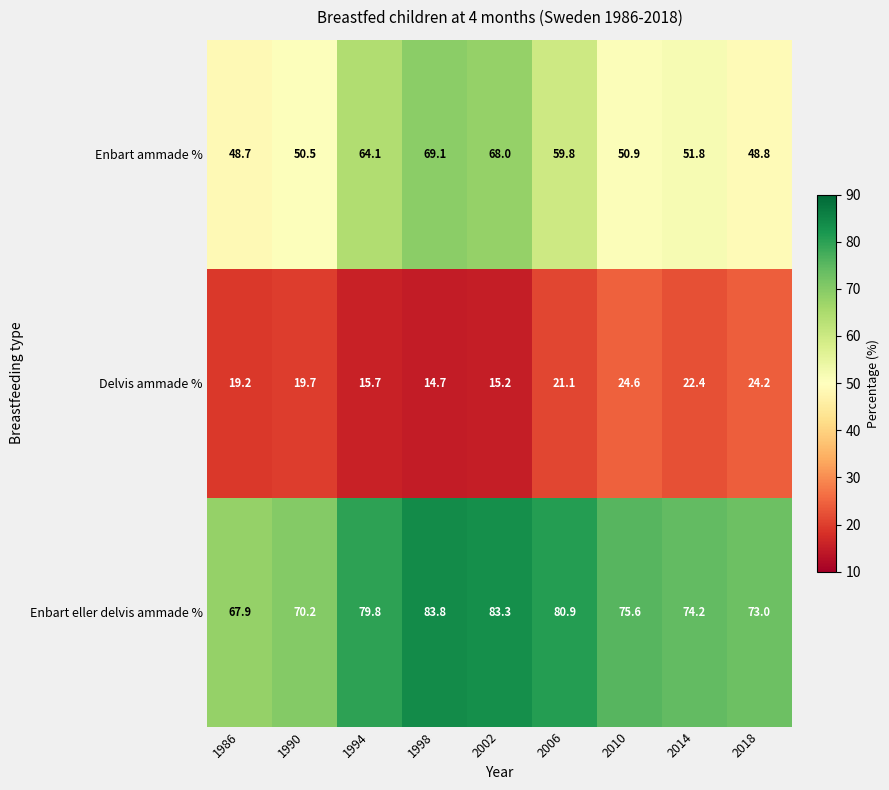

Is it true that Enbart eller delvis ammade % equals 26.8 at 1998?

False